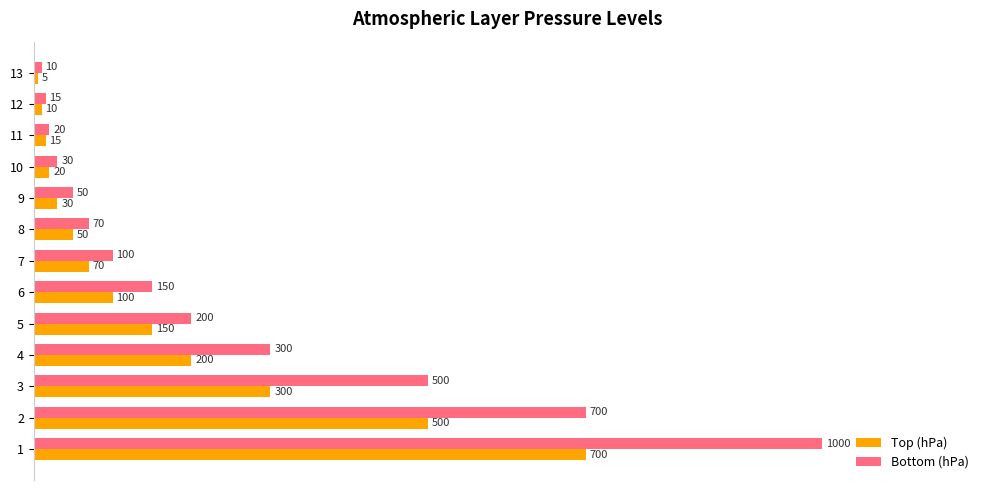

What is the difference between the second highest and minimum values in the Top (hPa) series?

49.5